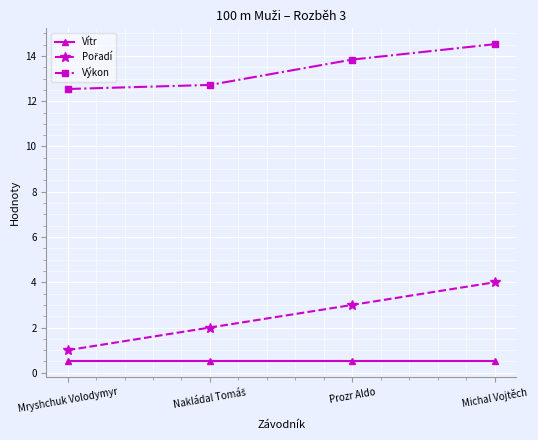

What is the spread (max minus min) of values at Michal Vojtěch?

14.0